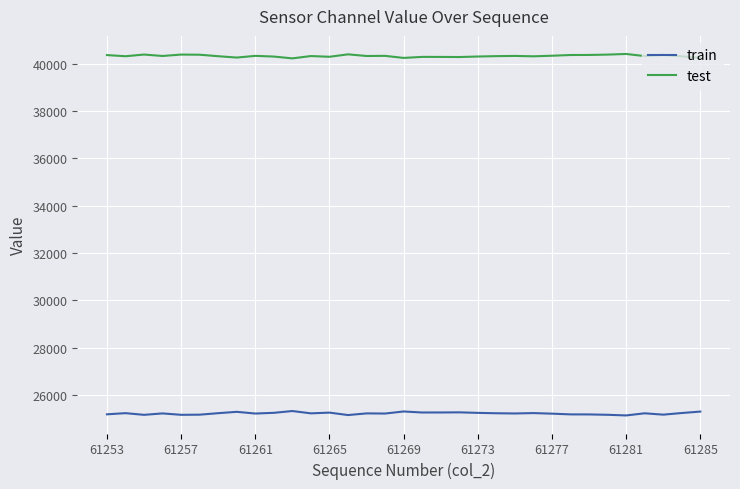

What is the difference between the maximum and minimum values in the test series?

186